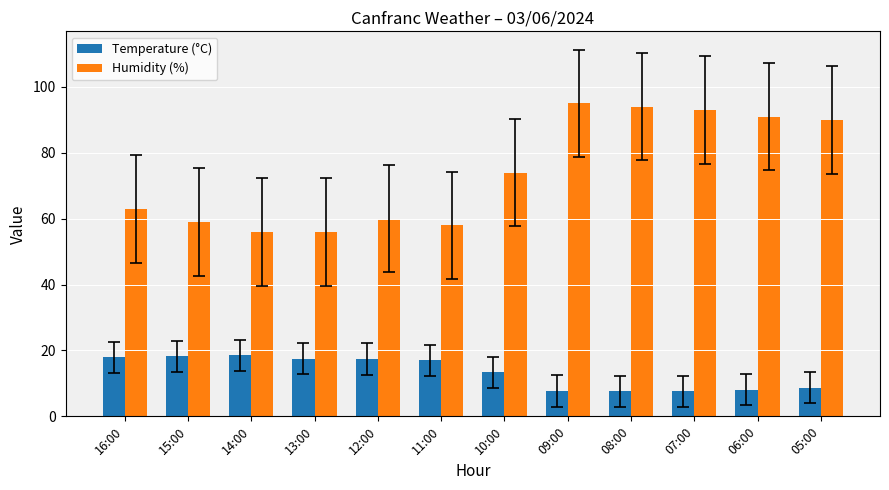

How many bars are there in each group?

2